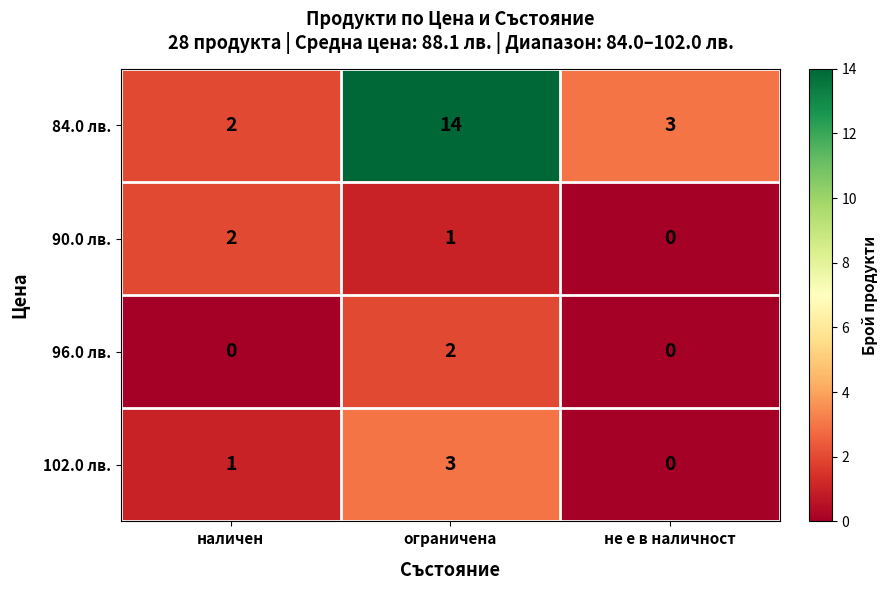

What is the difference between the 102.0 лв. values at не е в наличност and ограничена?

3